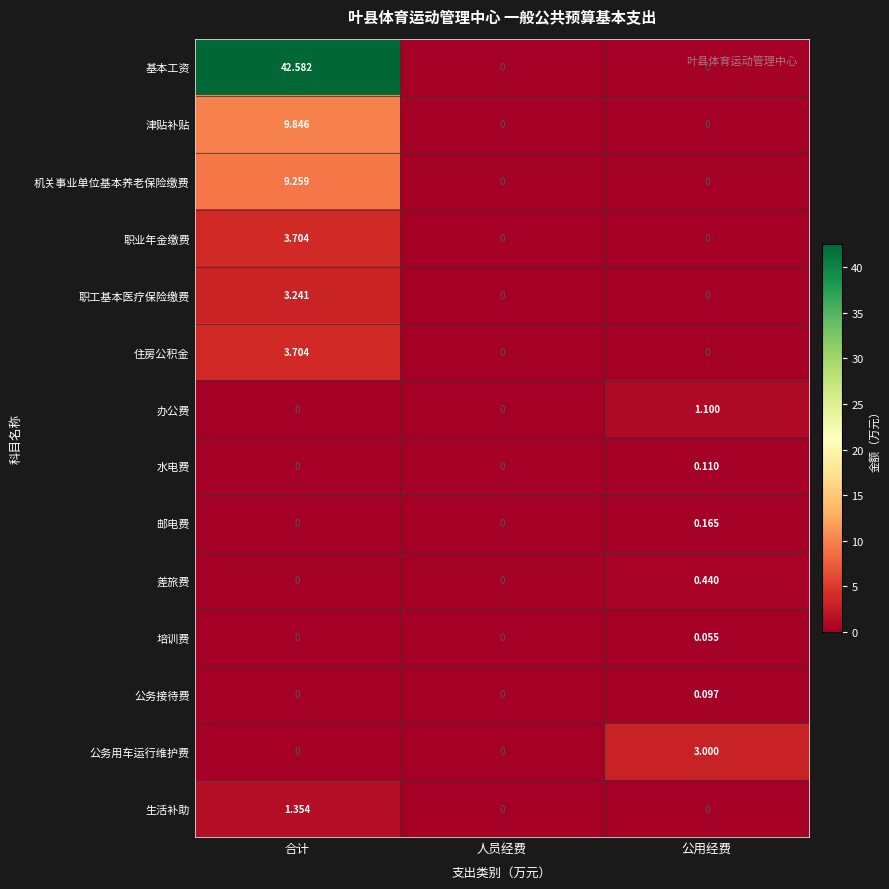

At which label does 基本工资 reach its peak?

合计